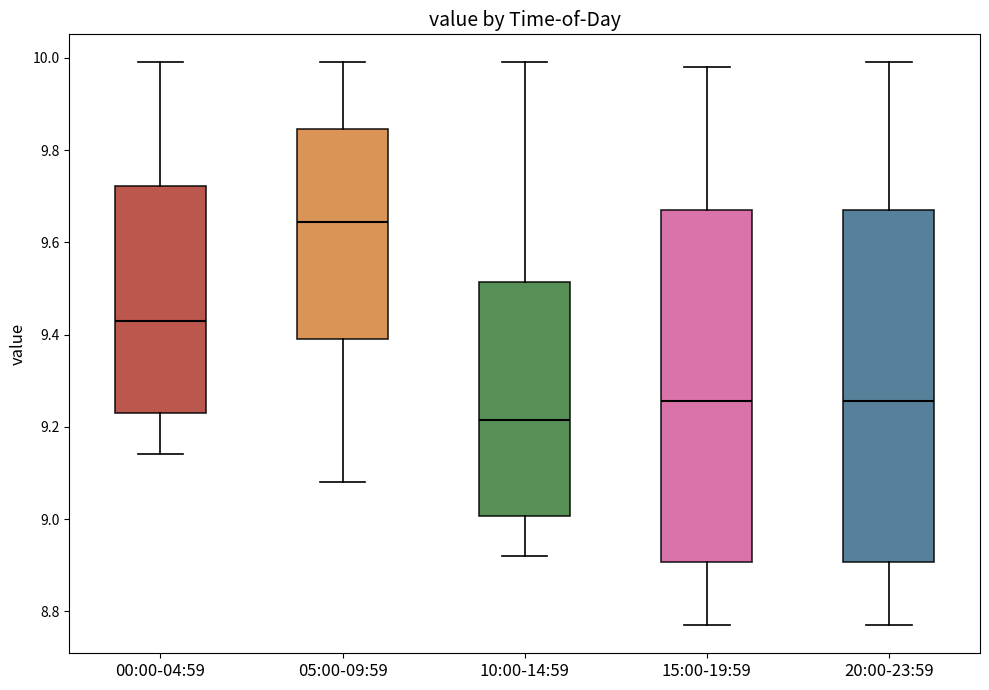

Reading left to right, read every box against the y-axis: the position of its median line, the range the box covers, and the ends of its whiskers. The values are not printed on the chart, so give them approximately, as read against the axis.

00:00-04:59: median 9.44, box 9.24 to 9.72, whiskers 9.14 to 10.00
05:00-09:59: median 9.64, box 9.40 to 9.84, whiskers 9.08 to 10.00
10:00-14:59: median 9.22, box 9.00 to 9.52, whiskers 8.92 to 10.00
15:00-19:59: median 9.26, box 8.90 to 9.68, whiskers 8.78 to 9.98
20:00-23:59: median 9.26, box 8.90 to 9.68, whiskers 8.78 to 10.00